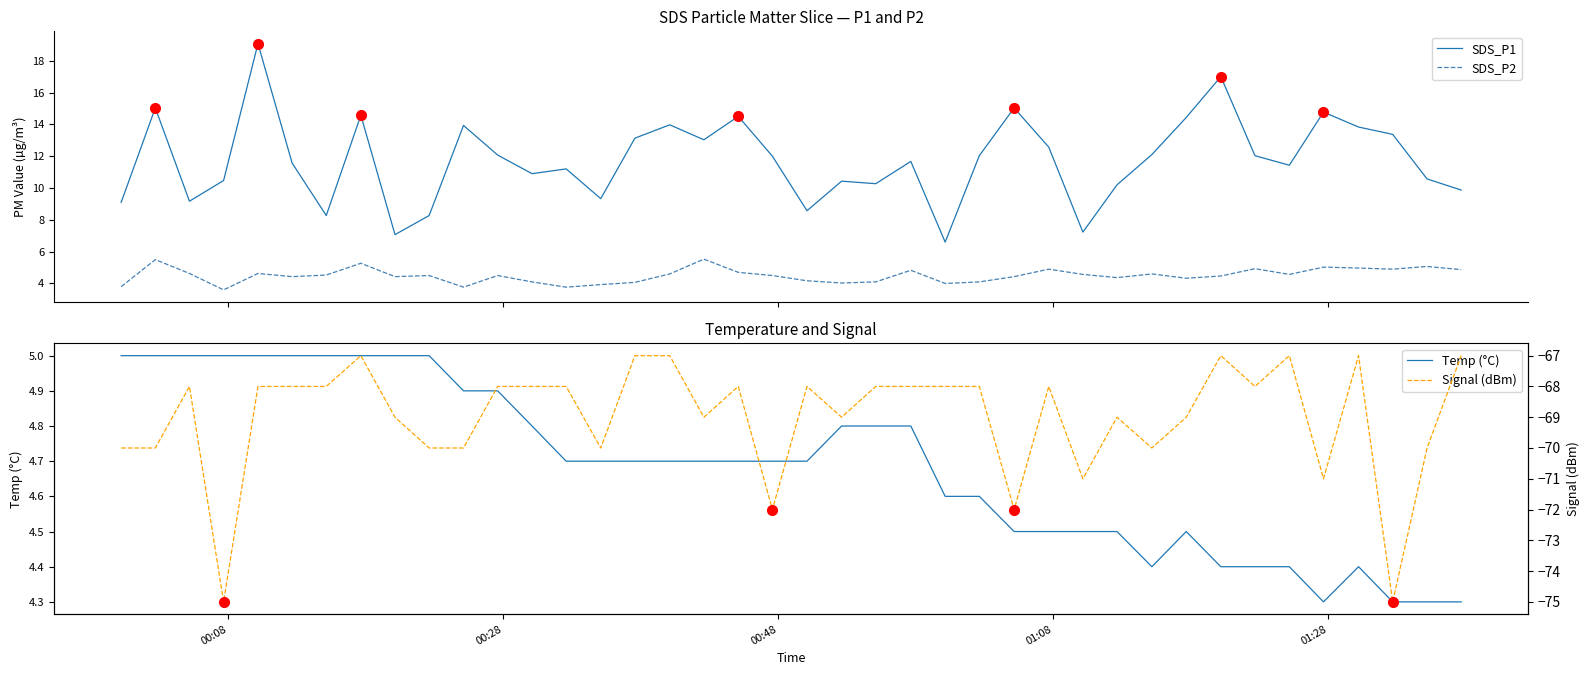

What is the lowest value of the SDS_P2 series?

3.6